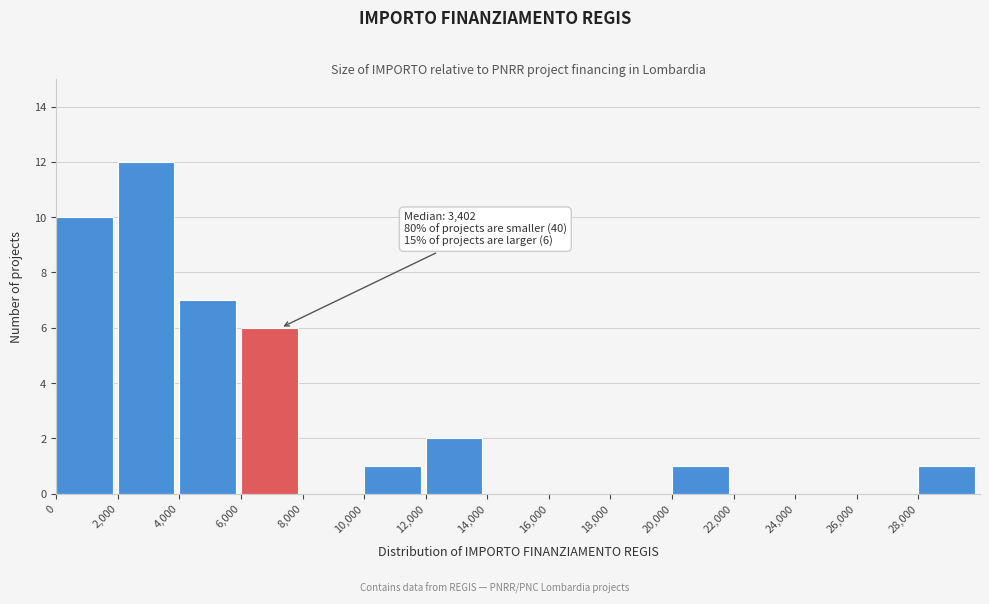

Over which range of the x-axis is the bar tallest?

2000 to 4000